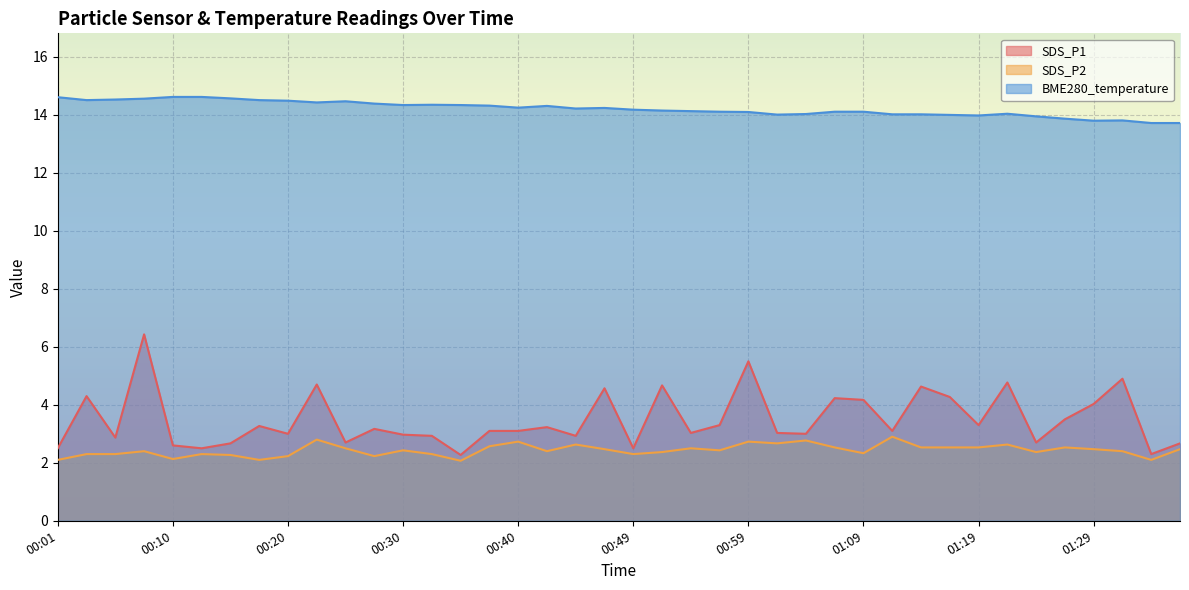

What is the difference between the maximum and minimum values in the SDS_P2 series?

0.8